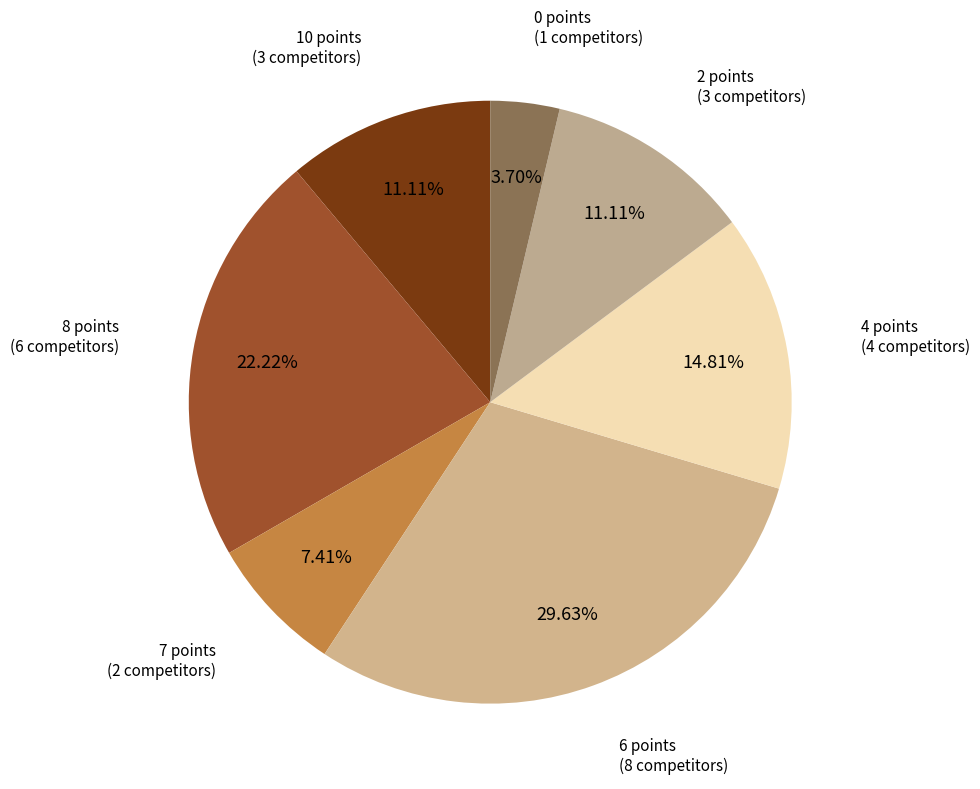

How many segments does this pie chart have?

7